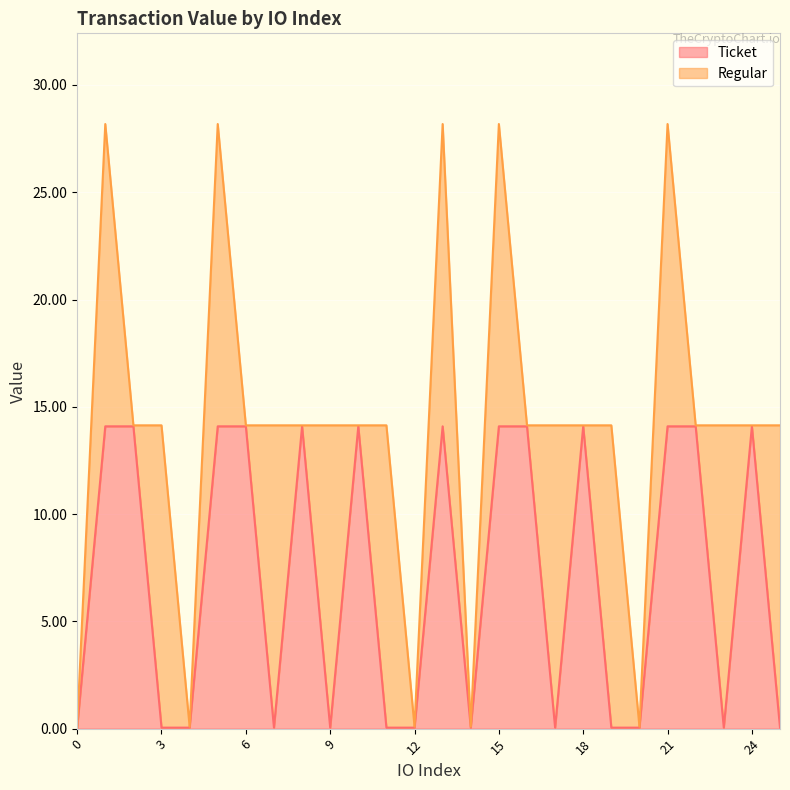

Does the chart display data point markers on the line(s)?

No